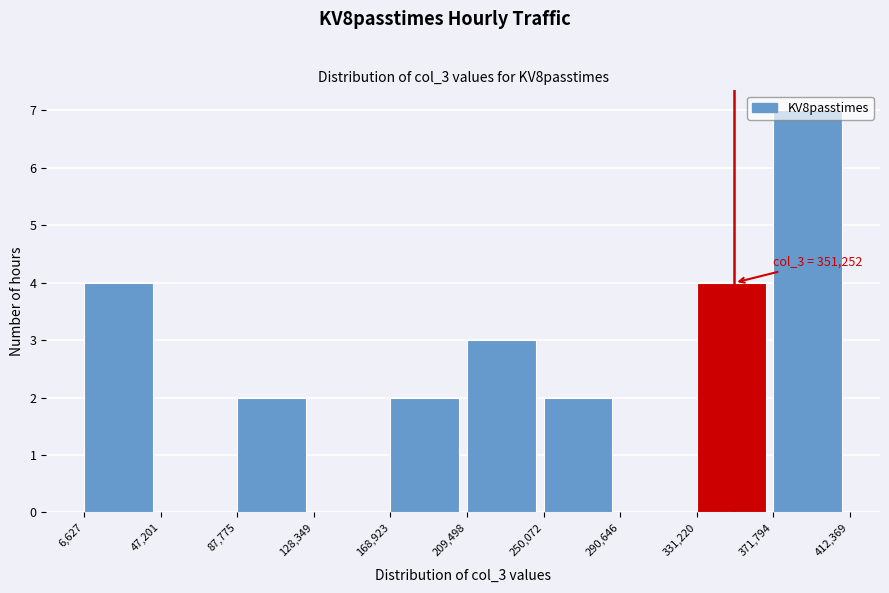

Over which range of the x-axis is the bar tallest?

371,794 to 412,369